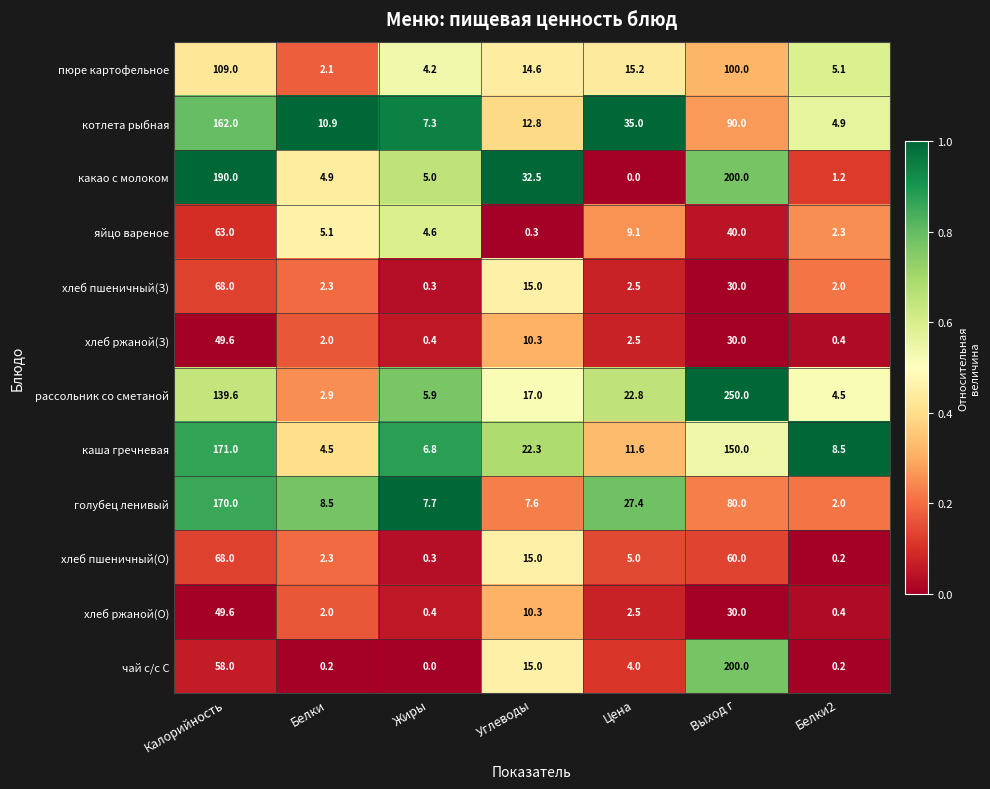

List the labels in order of пюре картофельное value, largest first.

Калорийность, Выход г, Цена, Углеводы, Белки2, Жиры, Белки